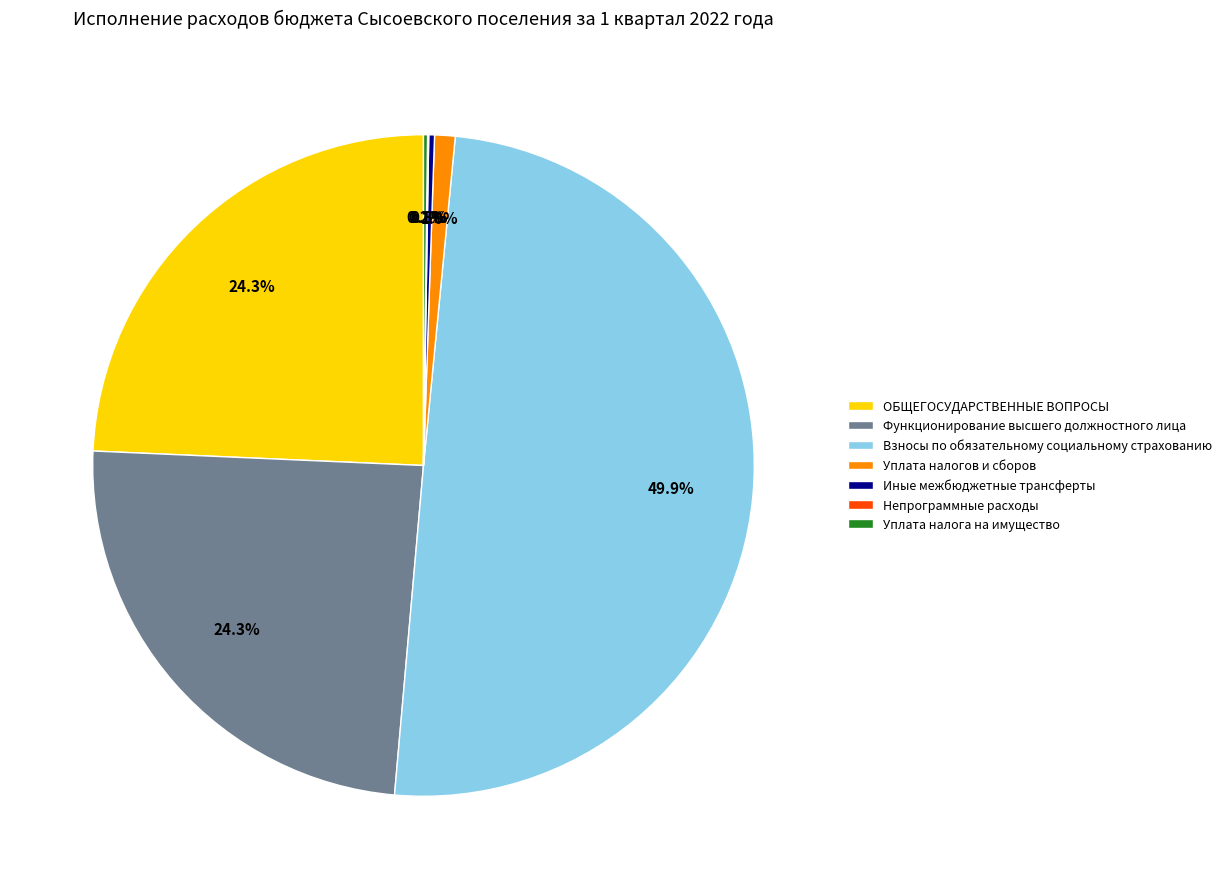

To the nearest percent, what is the difference between the largest and smallest slice percentages?

50%